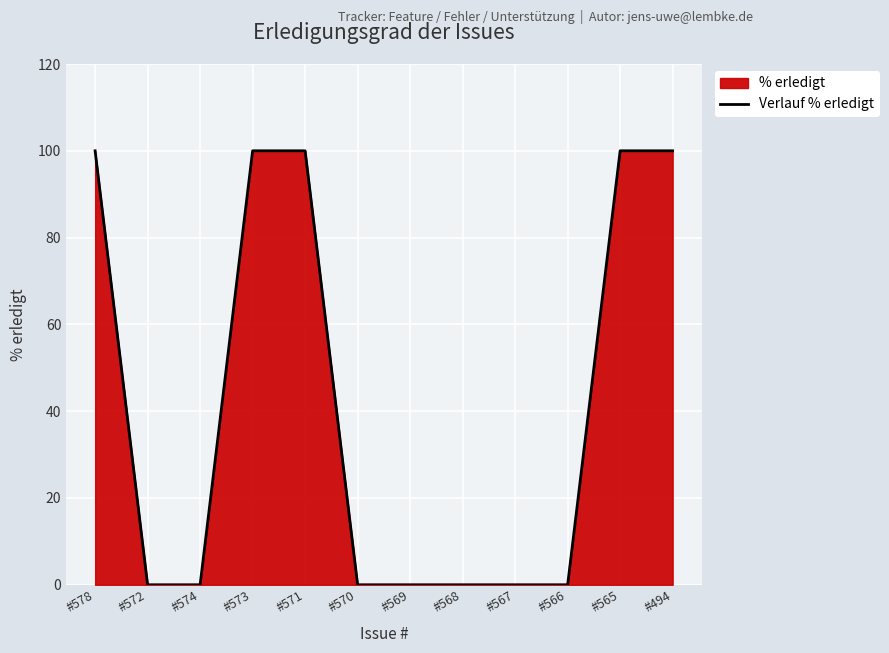

True or false: the data has more than 0 interior local peaks.

False